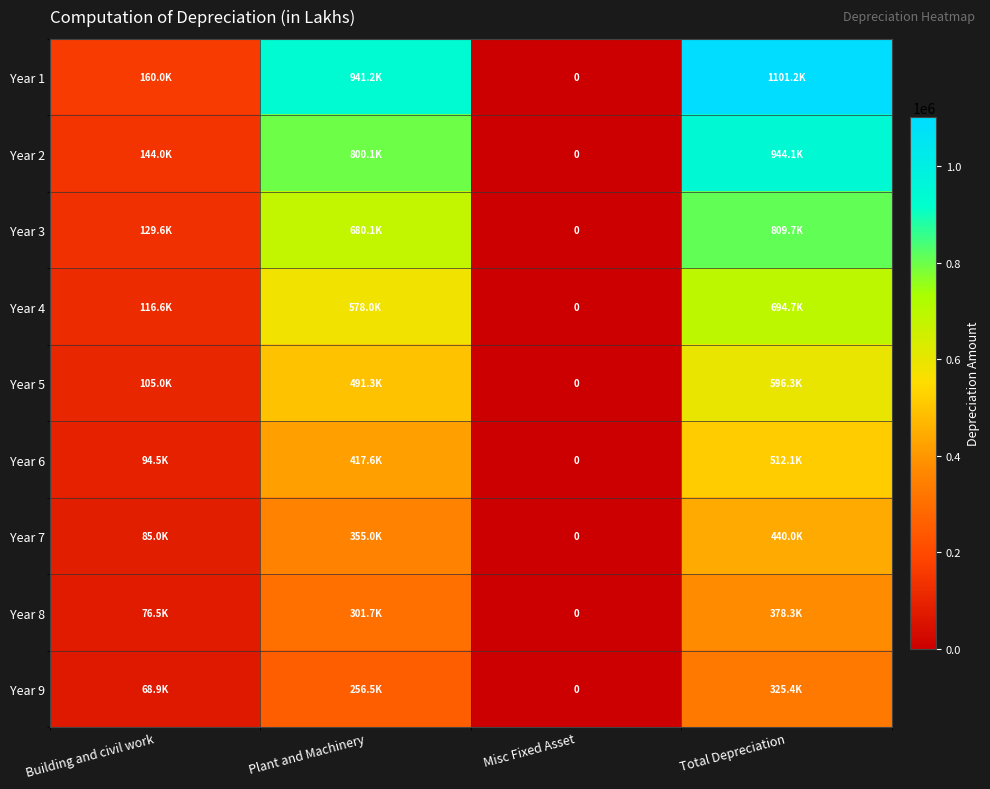

Which has a higher value, Misc Fixed Asset or Building and civil work?

Building and civil work